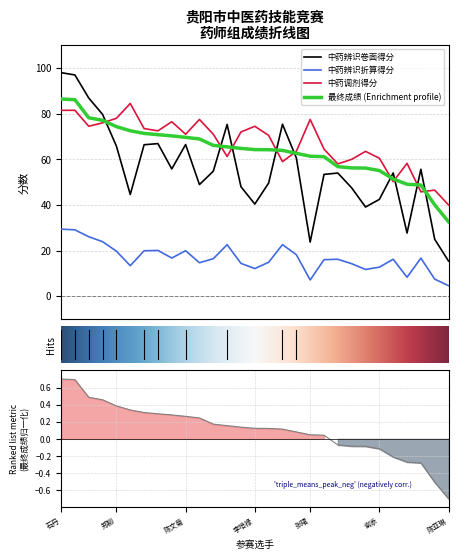

True or false: 中药辨识折算得分 and 中药辨识卷面得分 cross at least once.

False